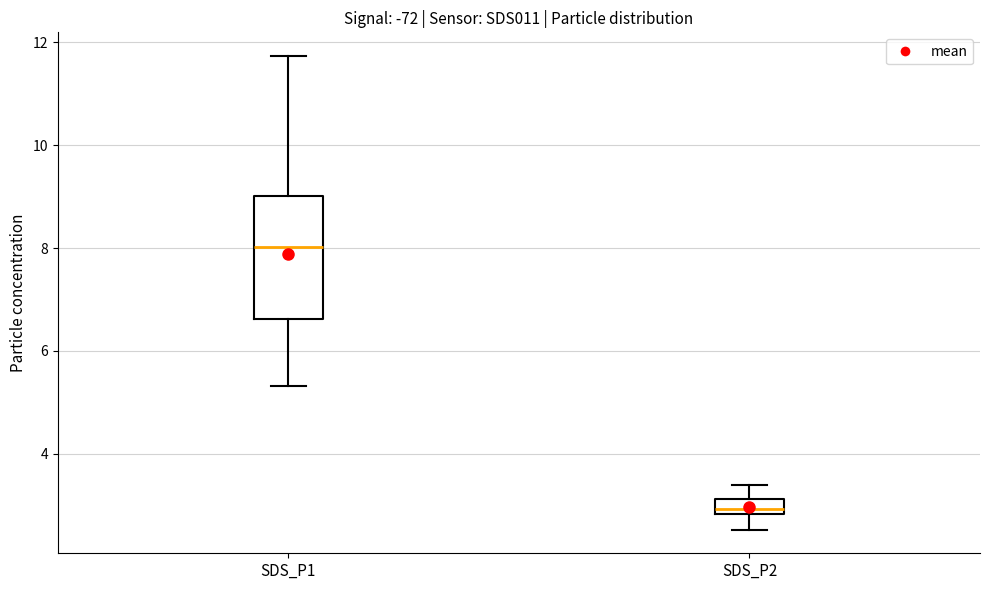

Where does the median line of the box for SDS_P2 sit on the y-axis? The values are not printed on the chart, so give them approximately, as read against the axis.

3.0